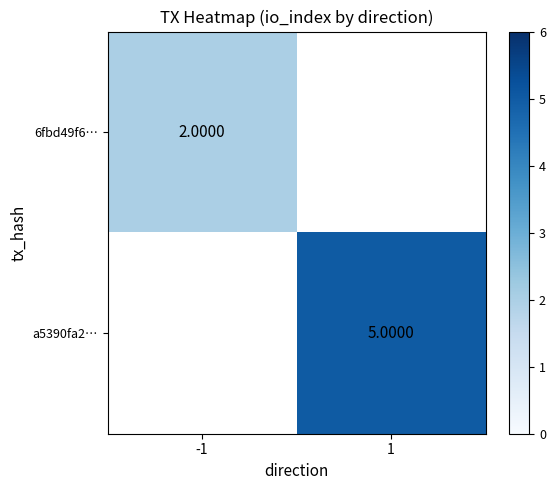

Rank the series by their maximum value, from lowest to highest.

6fbd49f6…, a5390fa2…